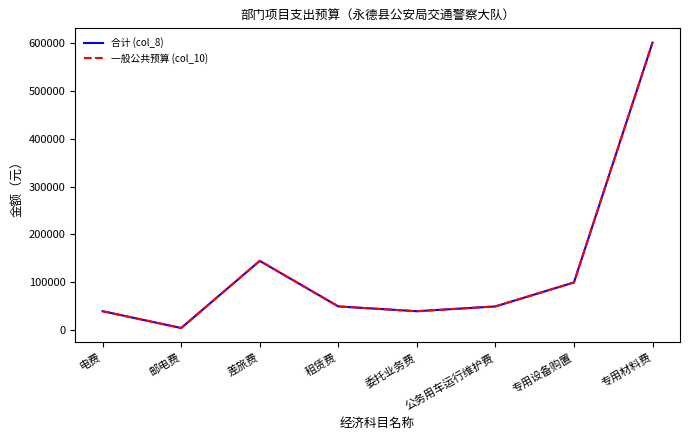

At which category does 合计 (col_8) reach its first local valley?

邮电费